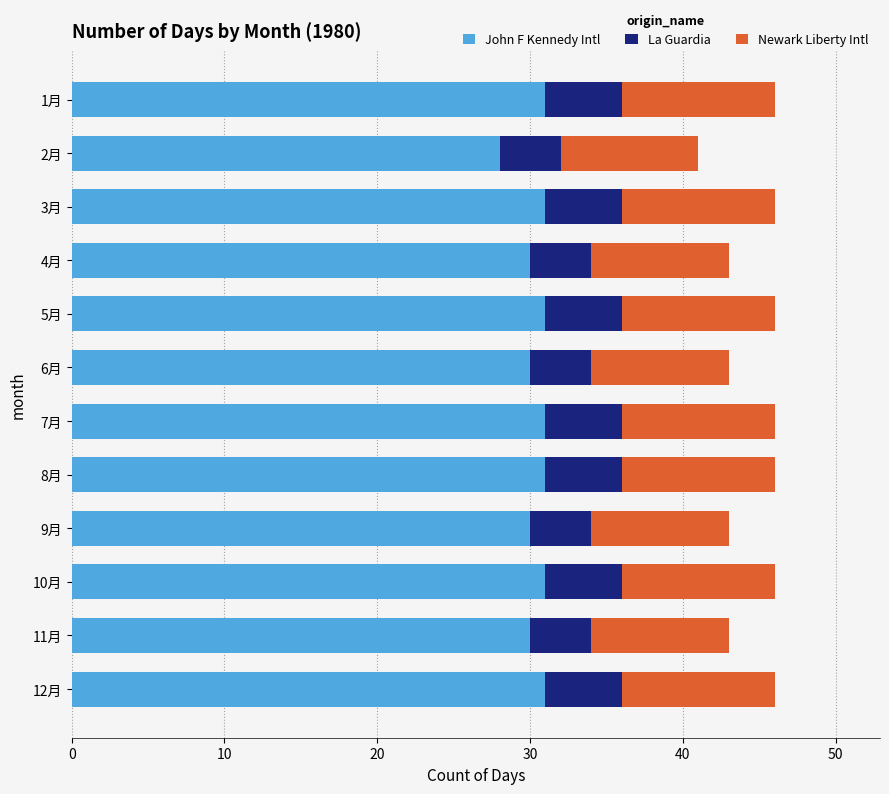

What is the highest value of the John F Kennedy Intl series?

31